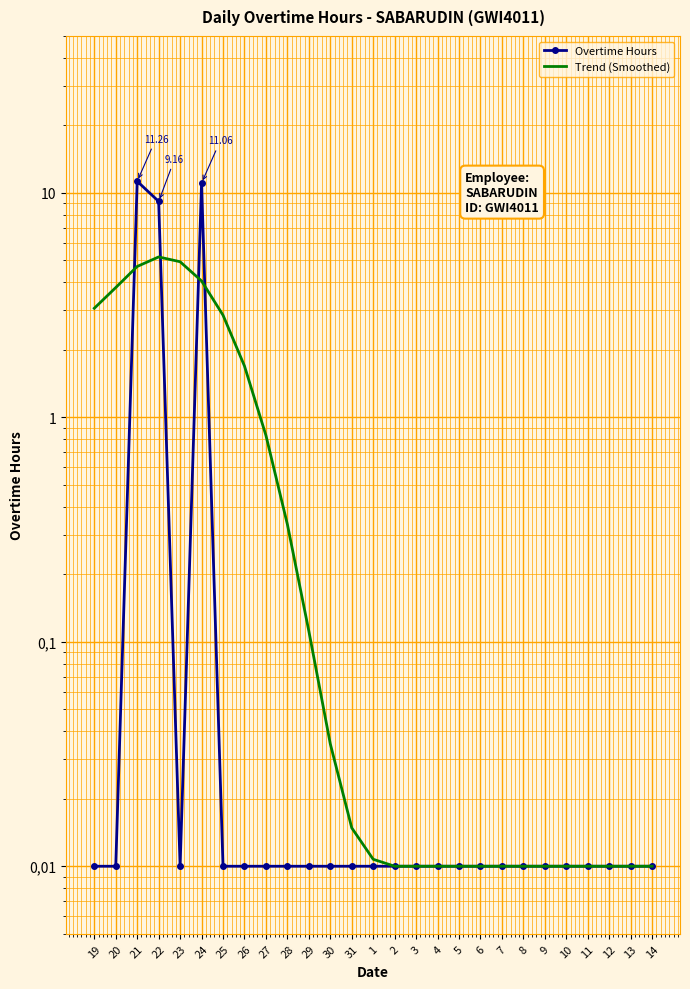

How many times do Trend (Smoothed) and Overtime Hours cross each other?

4